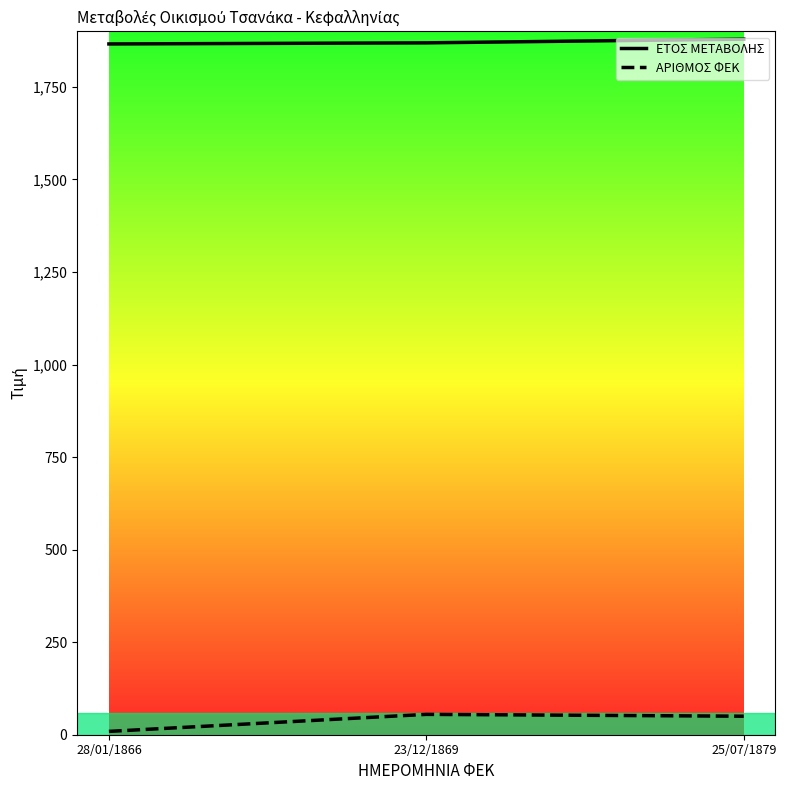

What is the lowest value of the ΕΤΟΣ ΜΕΤΑΒΟΛΗΣ series?

1866